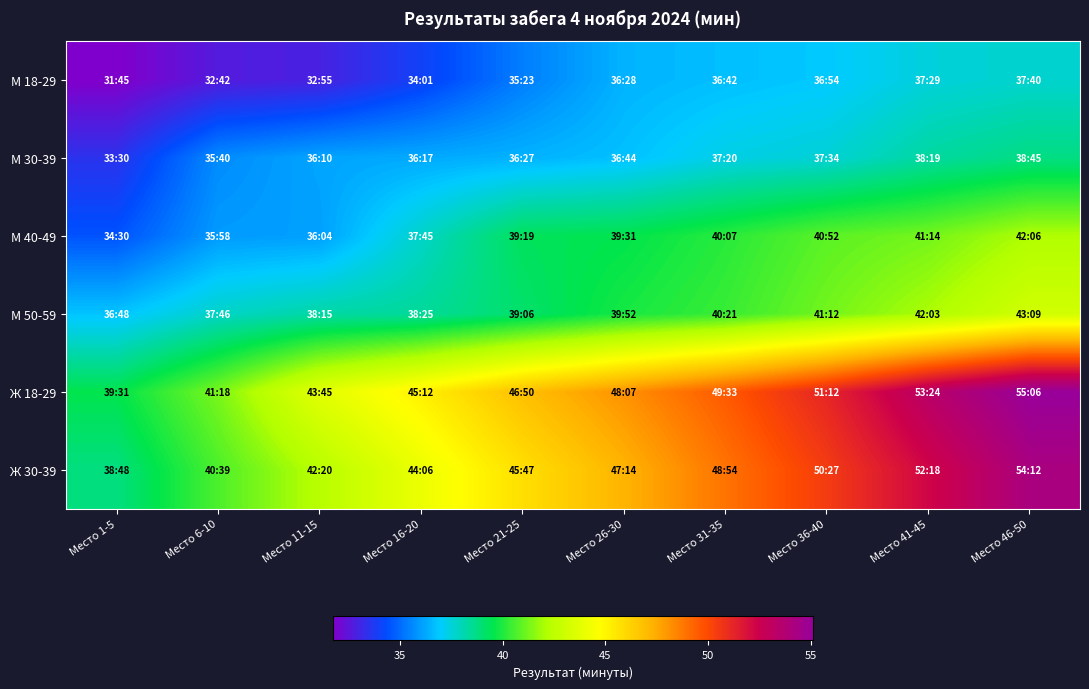

Between Место 36-40 and Место 41-45, which series saw the biggest shift?

Ж 18-29